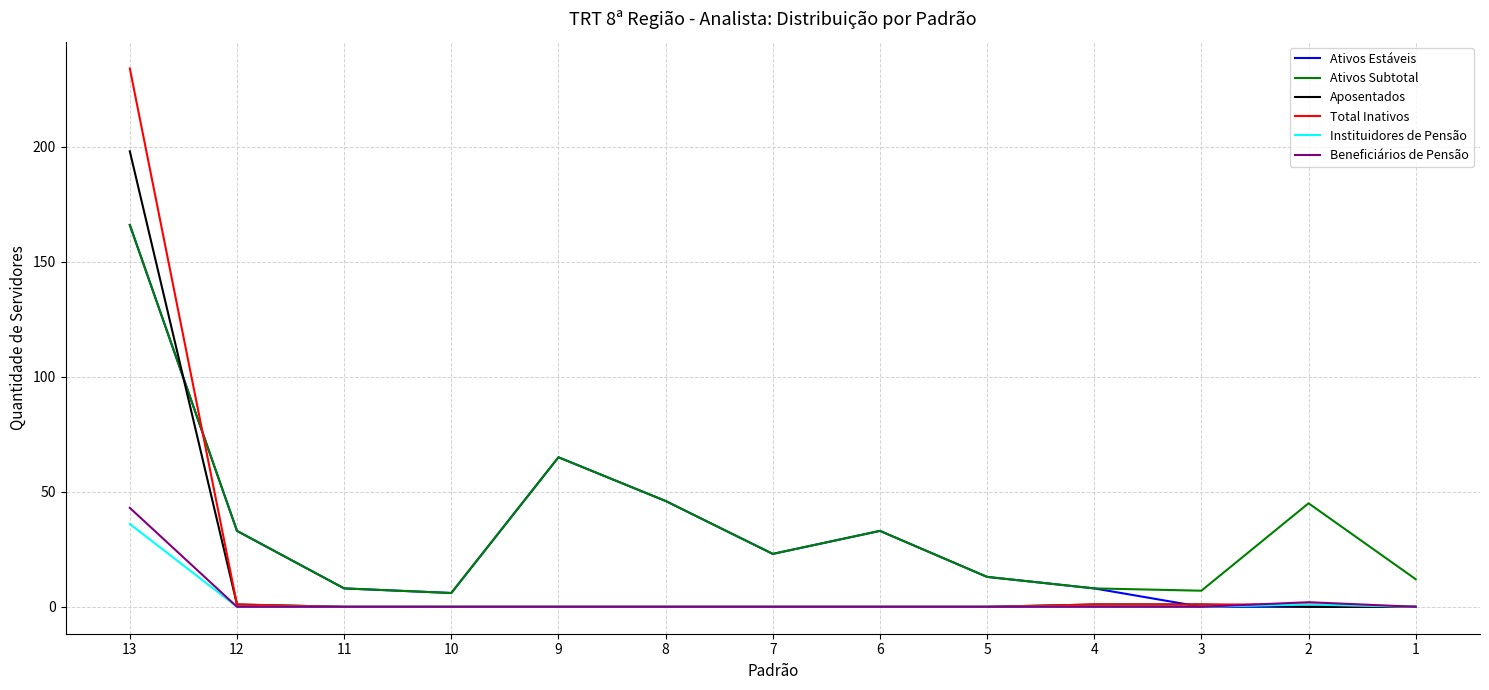

At which label does Ativos Subtotal first exceed 23?

13